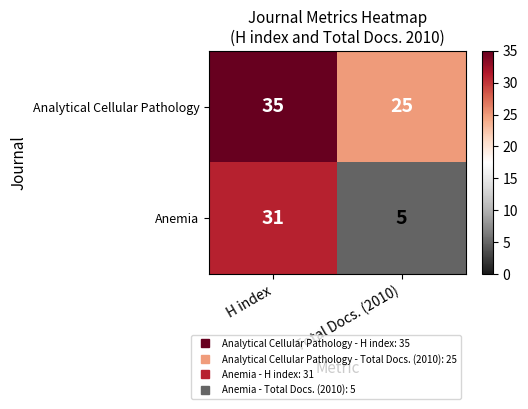

Reading left to right, list all the values displayed in this chart.

Analytical Cellular Pathology: H index=35	Total Docs. (2010)=25
Anemia: H index=31	Total Docs. (2010)=5